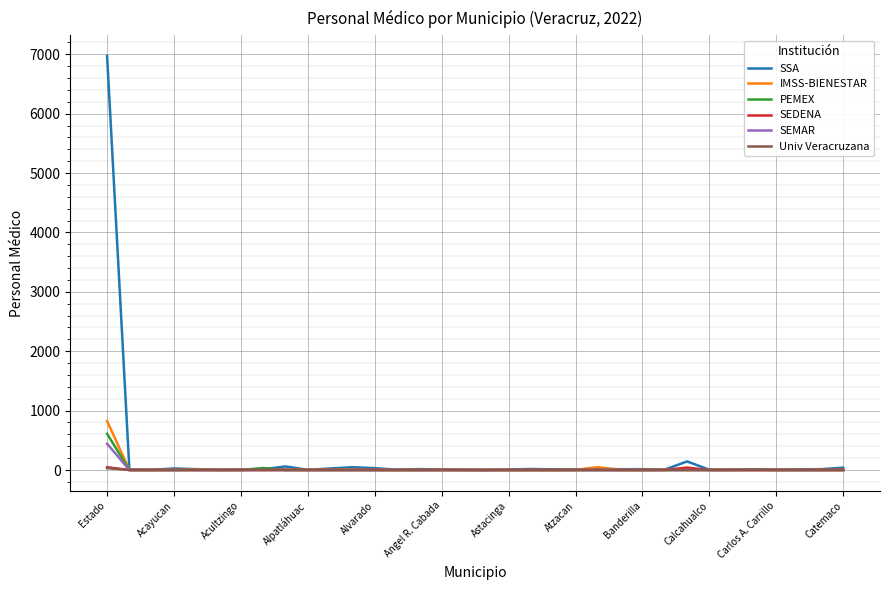

Which series has the widest spread of values?

SSA